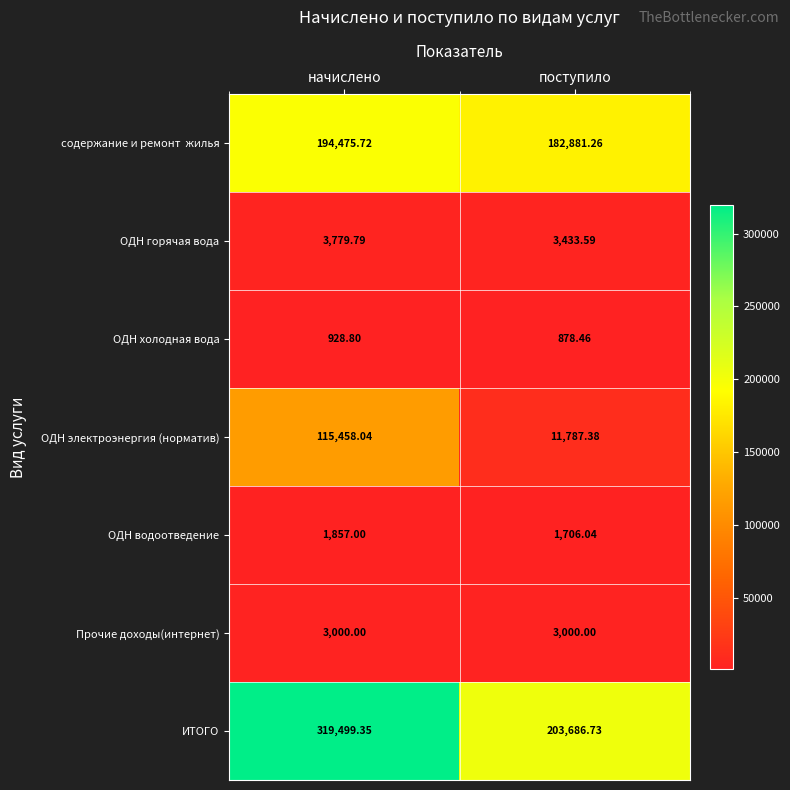

At which category is the sum across all series the highest?

начислено